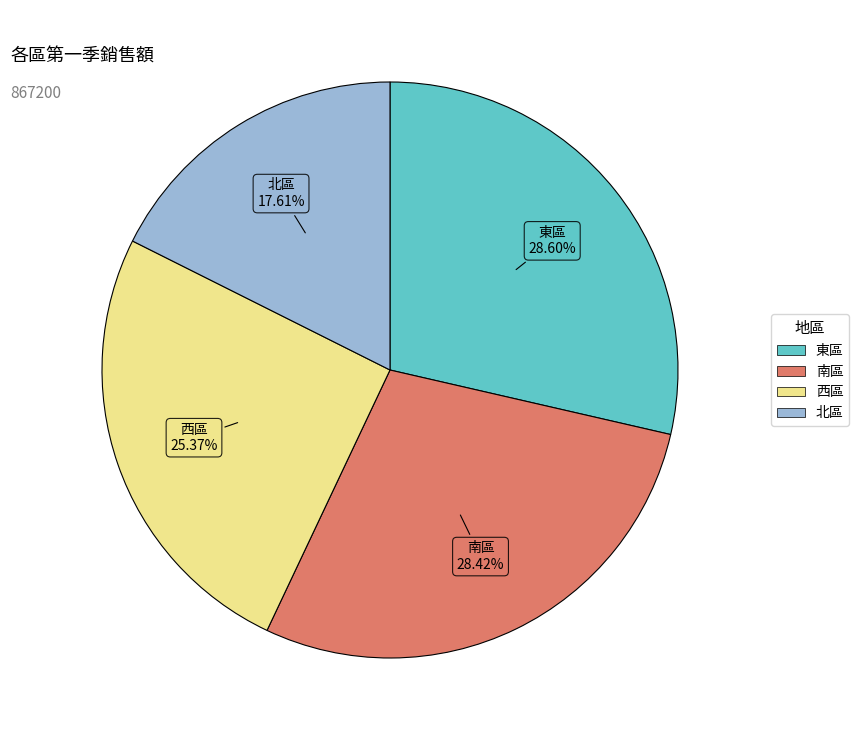

Approximately how many times larger is the value at 北區 compared to 東區?

0.6